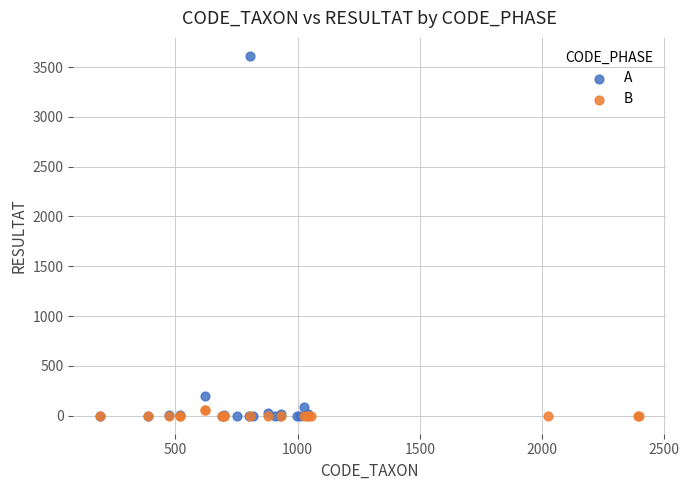

Which series has the largest Y range (max minus min)?

A